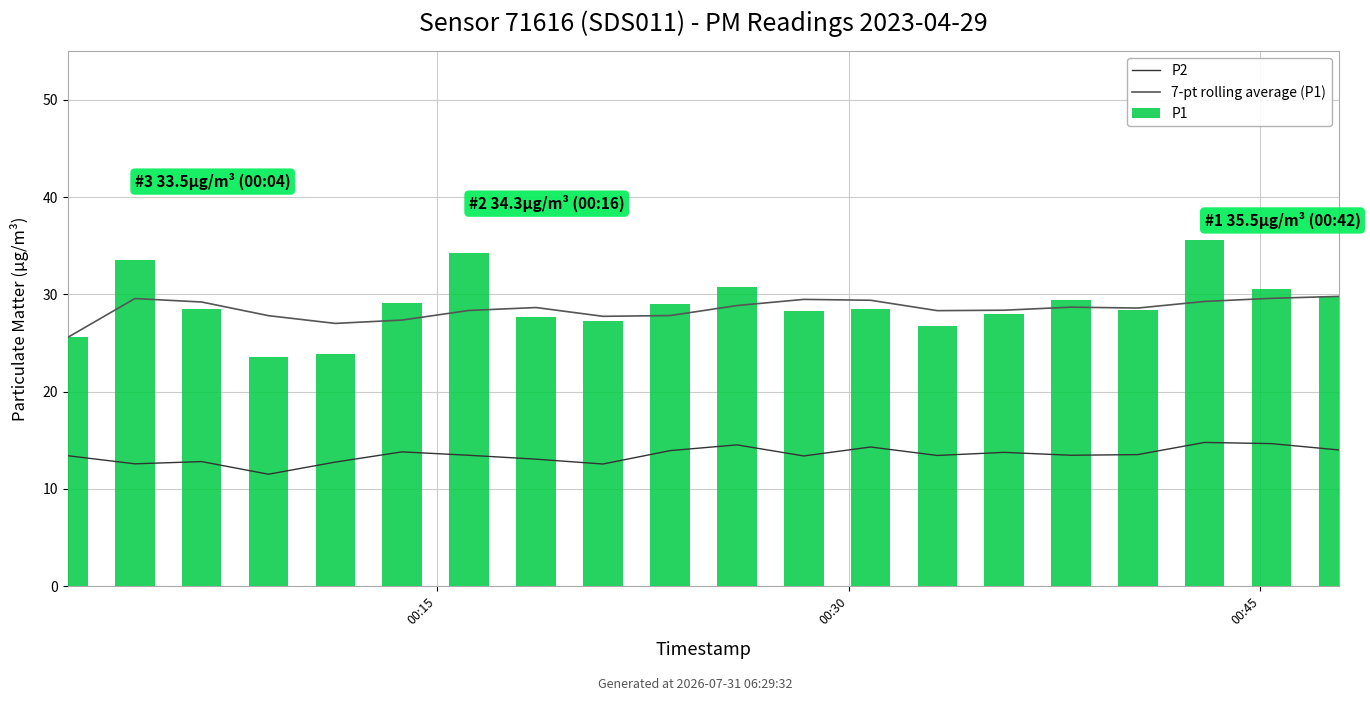

At which label does P2 reach its peak?

17